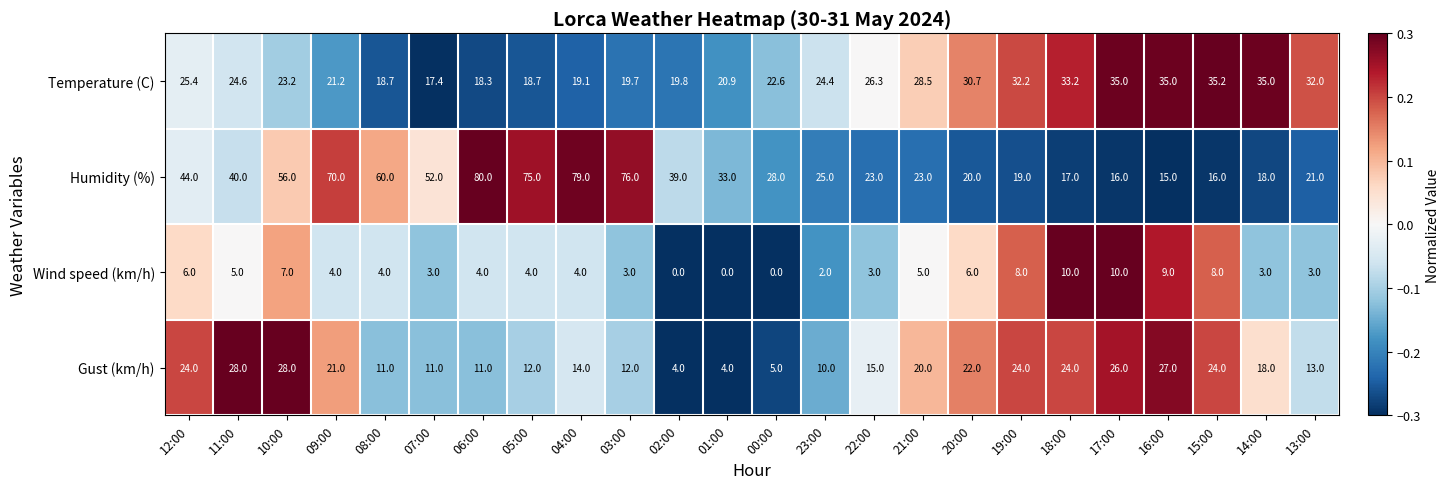

Which series has the largest total across all categories?

Humidity (%)